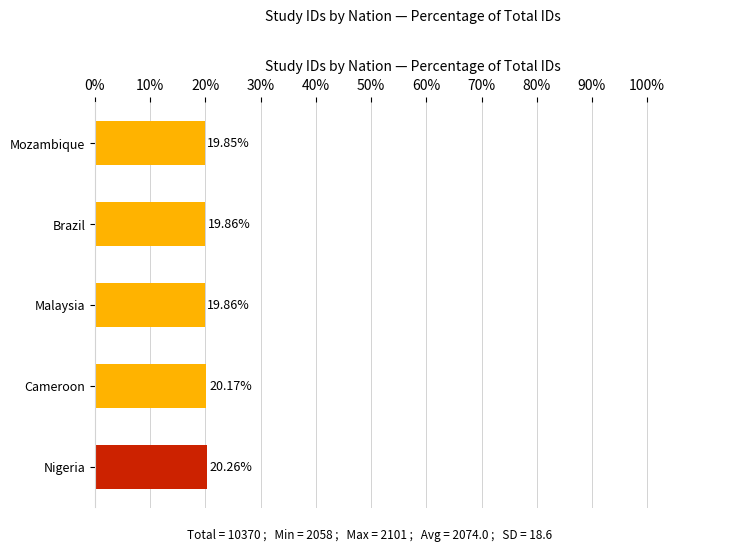

What is the label of the 2nd bar from the top?

Brazil